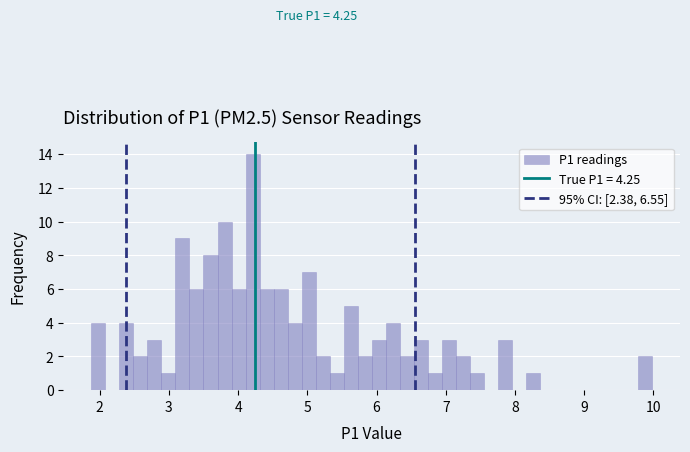

Around what value on the x-axis is the tallest bar? Give the approximate position of its centre, as read against the axis.

4.2